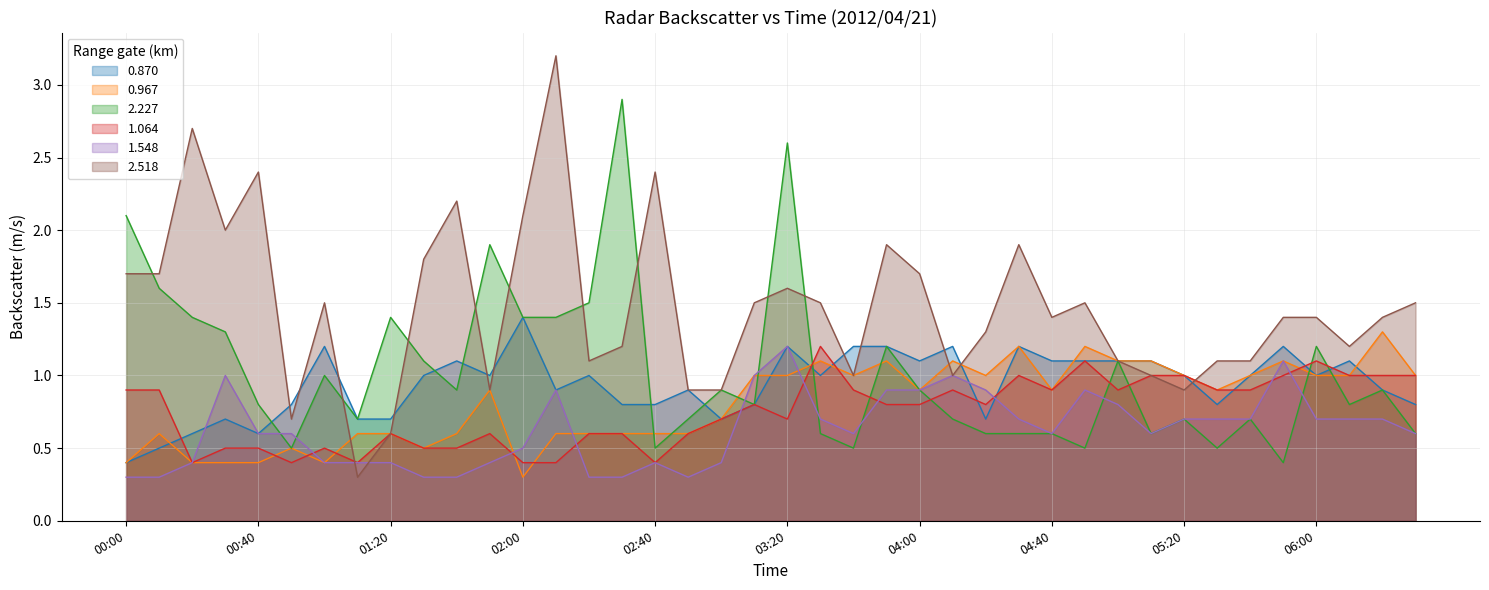

What is the average value of the 0.967 series?

0.8